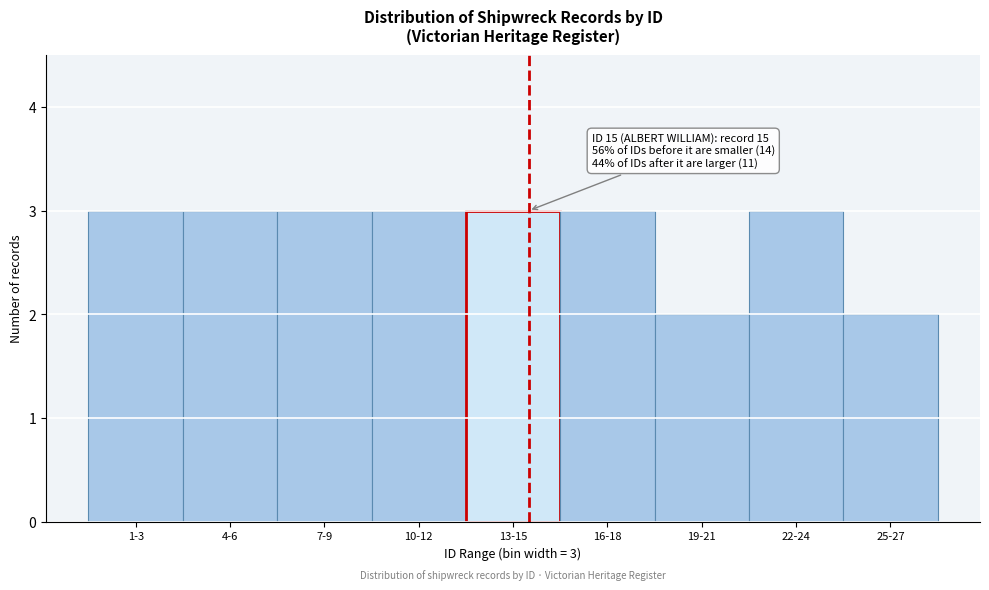

Reading left to right, extract all data points from this chart.

1-3=3	4-6=3	7-9=3	10-12=3	13-15=3	16-18=3	19-21=2	22-24=3	25-27=2